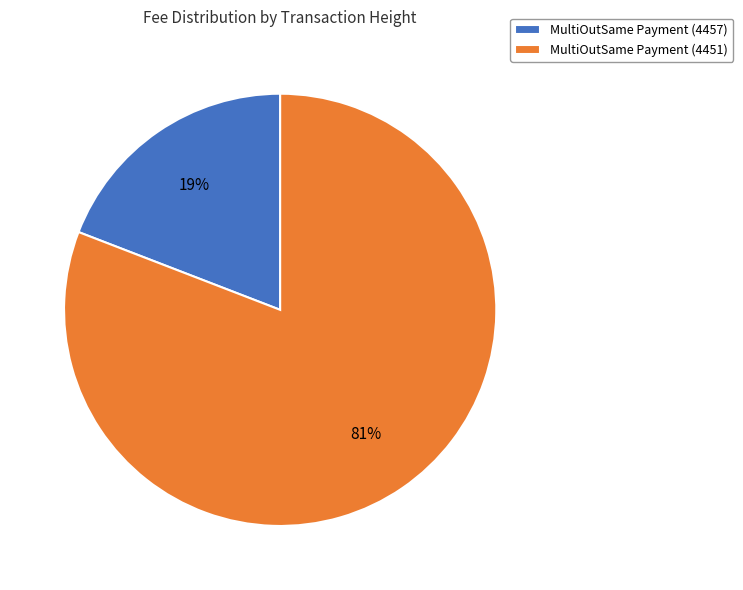

What percentage is the MultiOutSame Payment (4451) slice, to the nearest percent?

81%